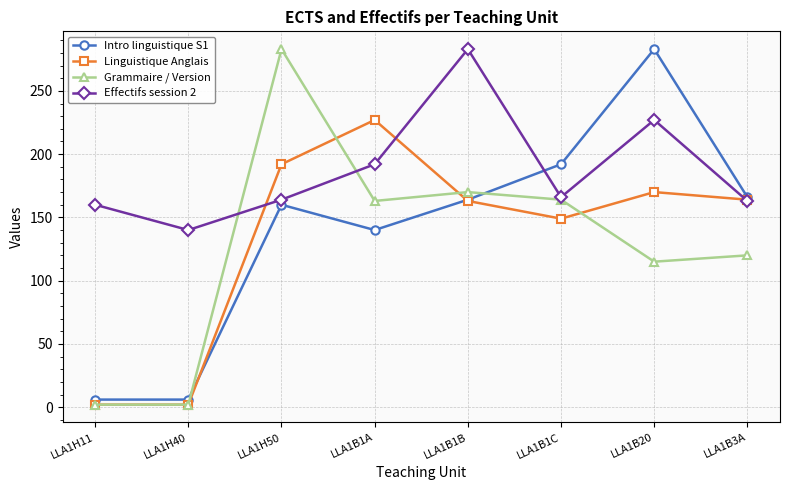

Which series has the widest spread of values?

Grammaire / Version